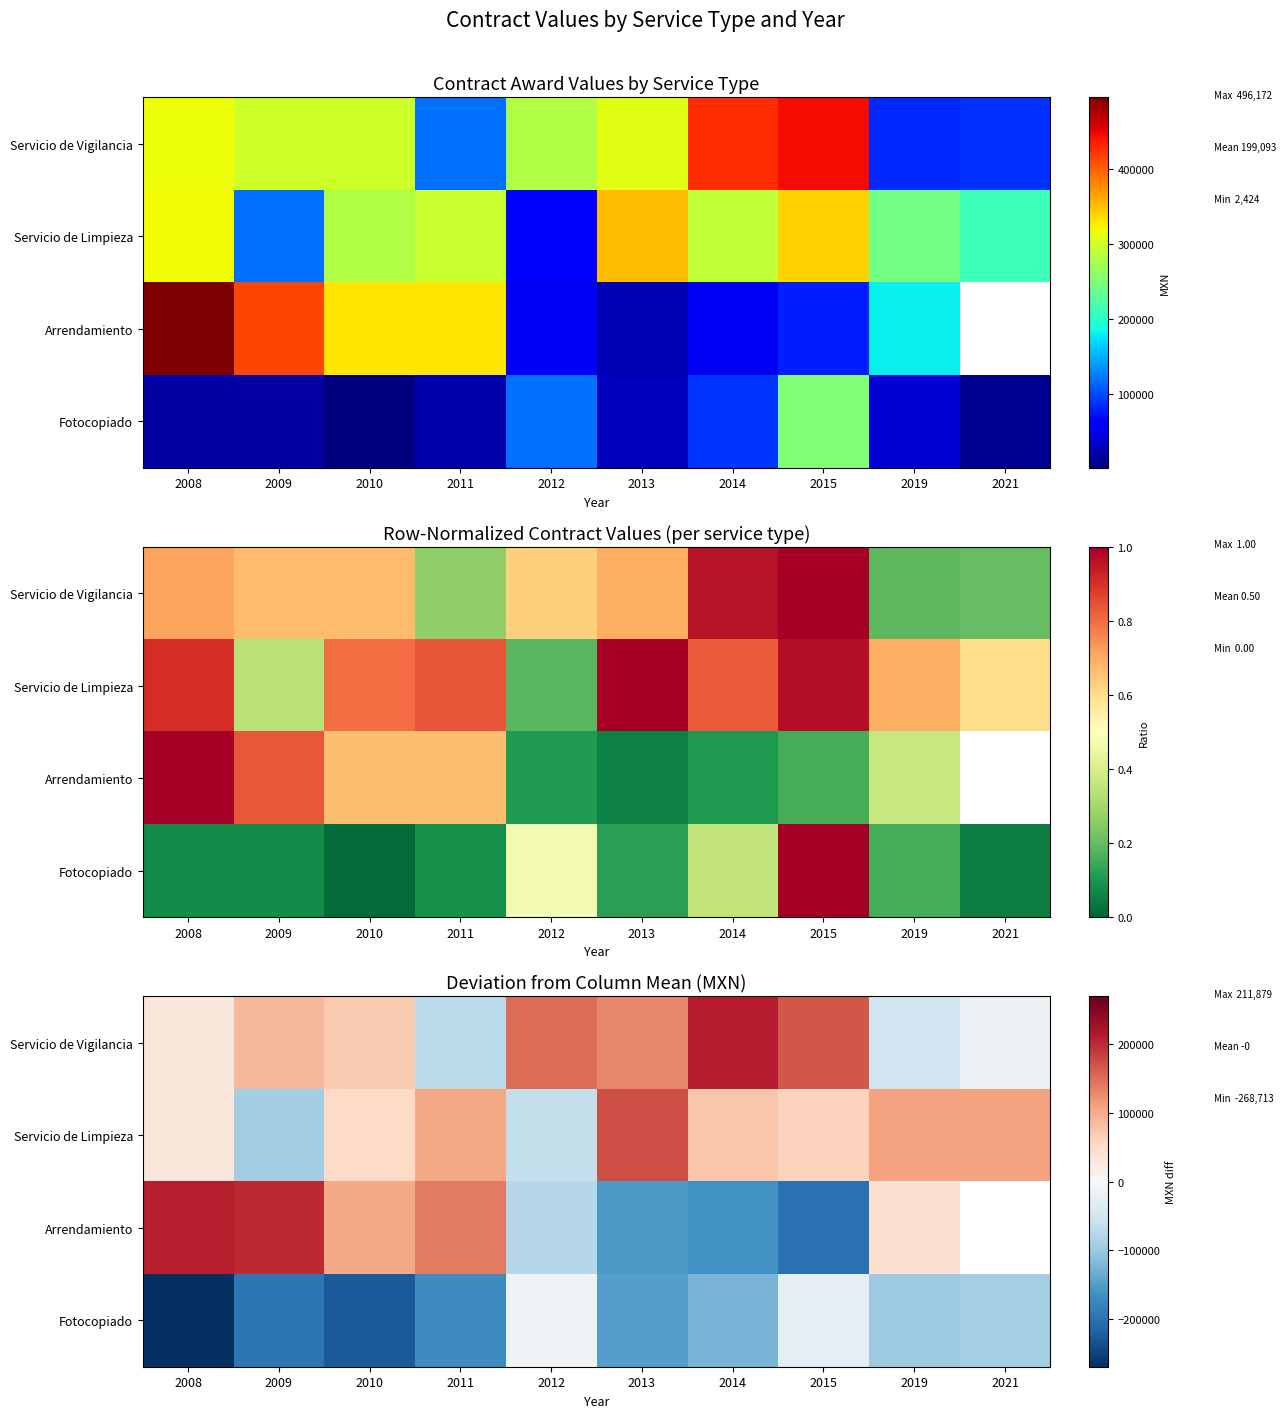

At which category is the sum across all series the highest?

2014